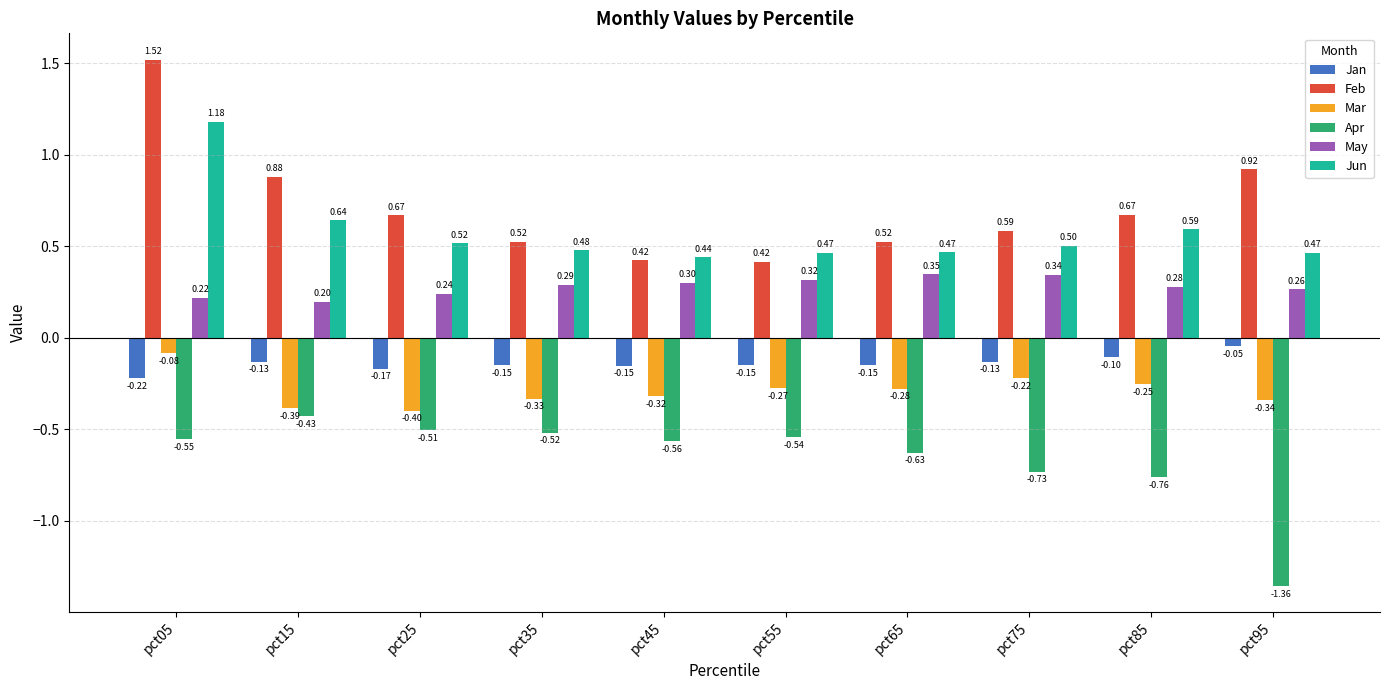

How many bars are there in total?

60